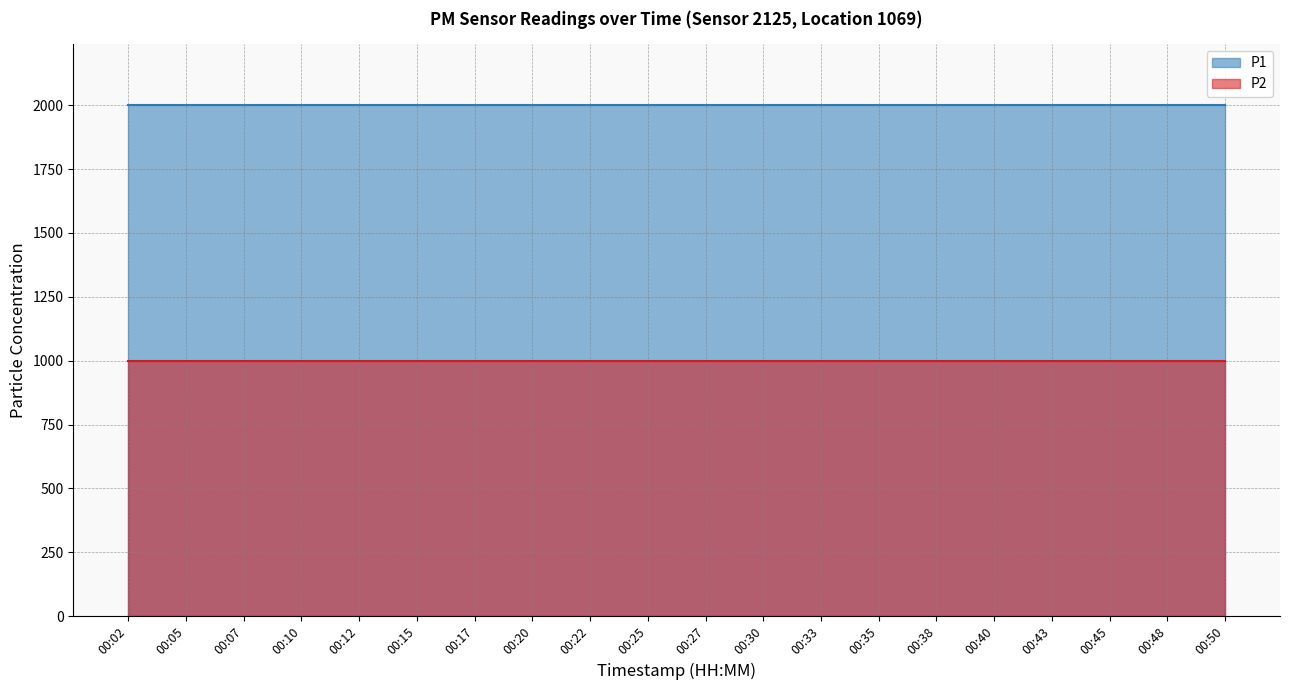

Between 00:45 and 00:50, which series saw the biggest shift?

P1